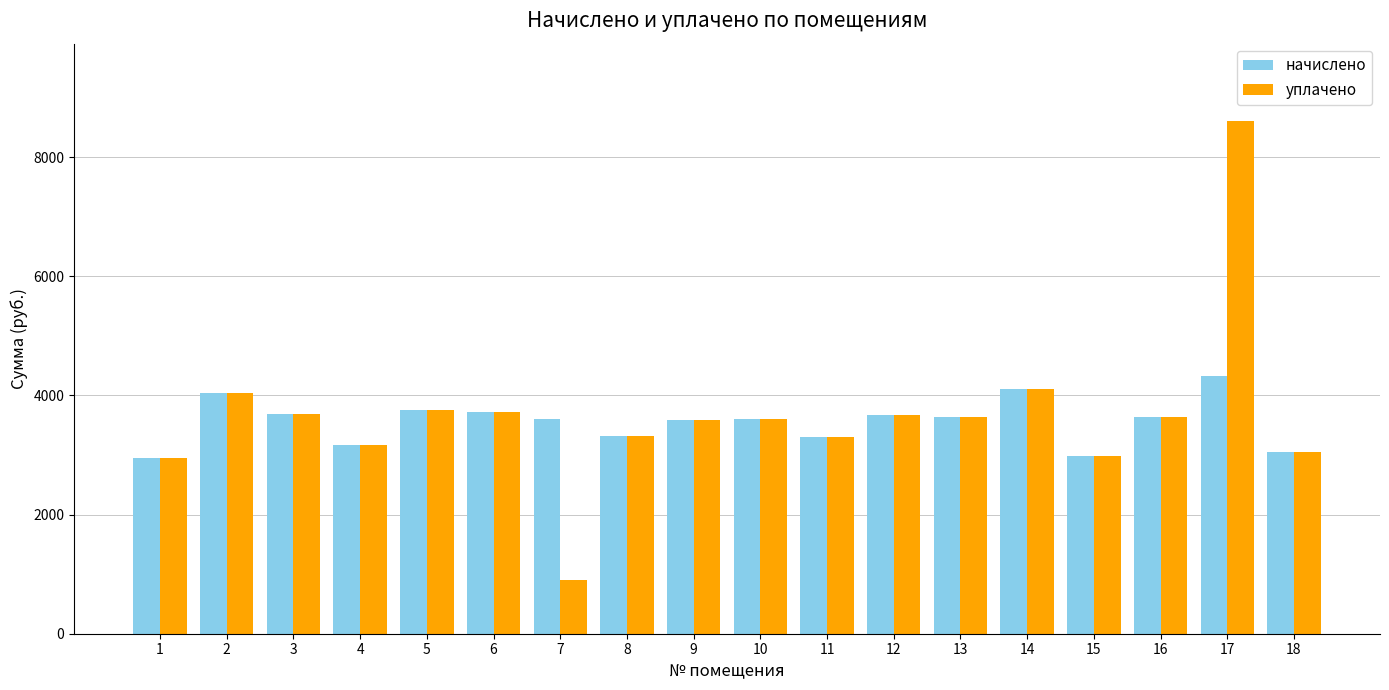

What is the maximum value shown in the chart?

8613.0